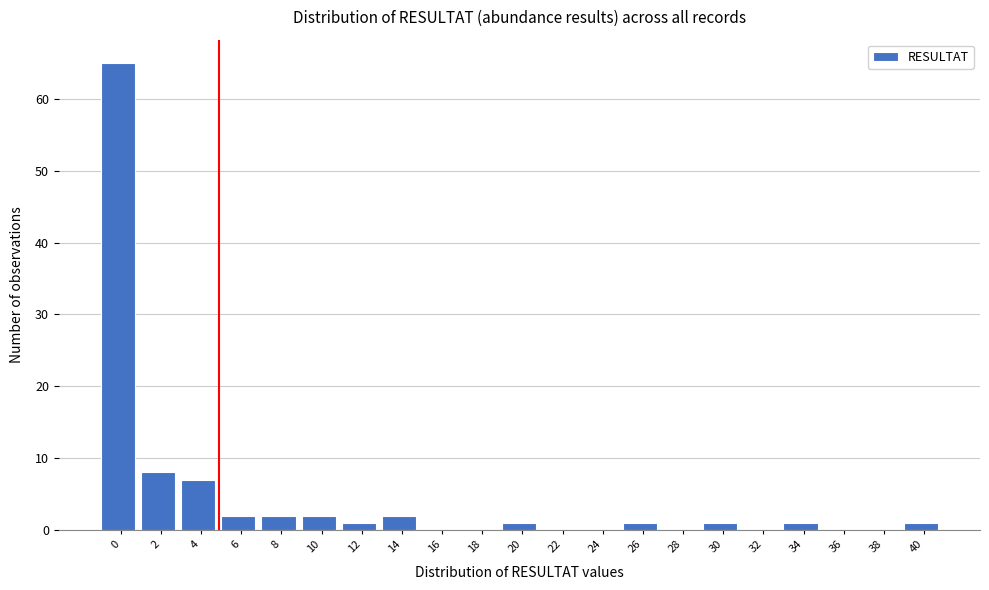

Reading left to right, what are all the values shown in this chart?

0=65	2=8	4=7	6=2	8=2	10=2	12=1	14=2	16=0	18=0	20=1	22=0	24=0	26=1	28=0	30=1	32=0	34=1	36=0	38=0	40=1